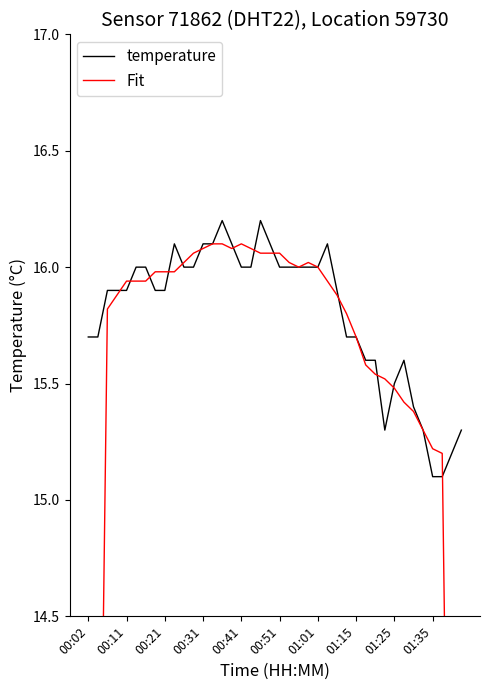

What is the lowest value of the temperature series?

15.1